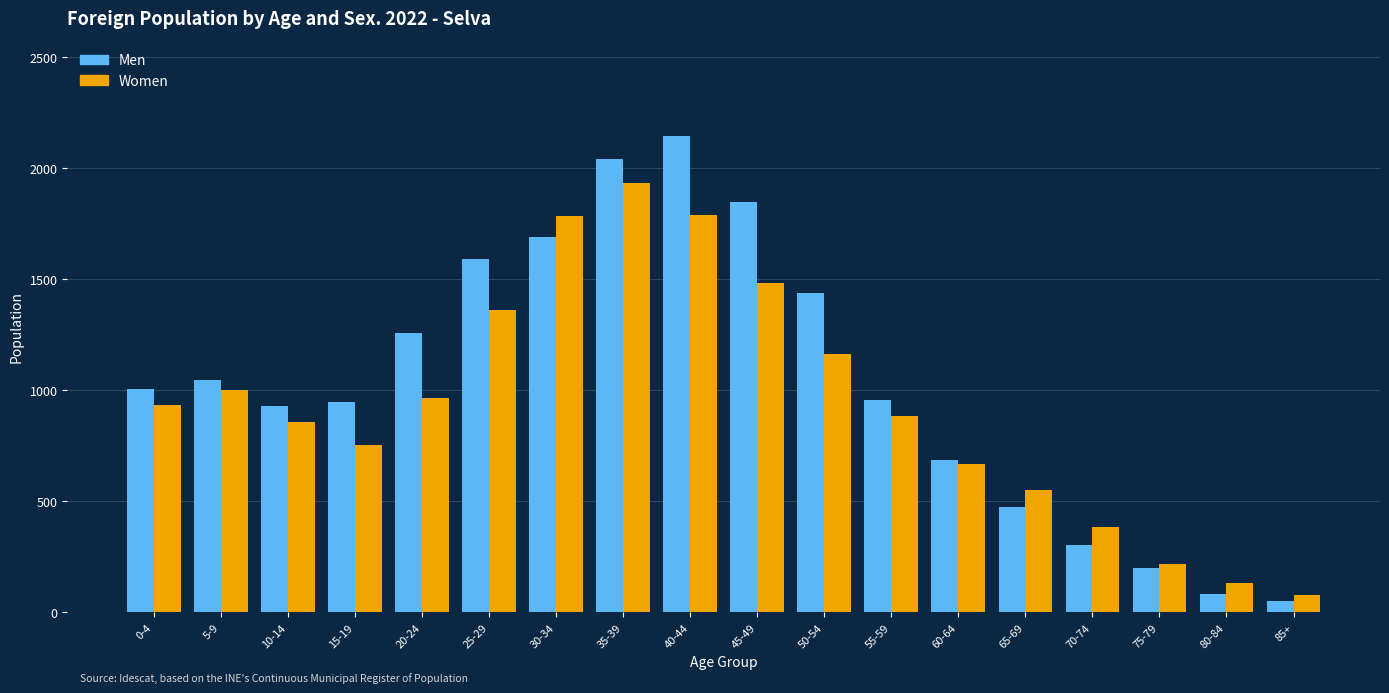

What is the difference between the Women values at 85+ and 45-49?

1403